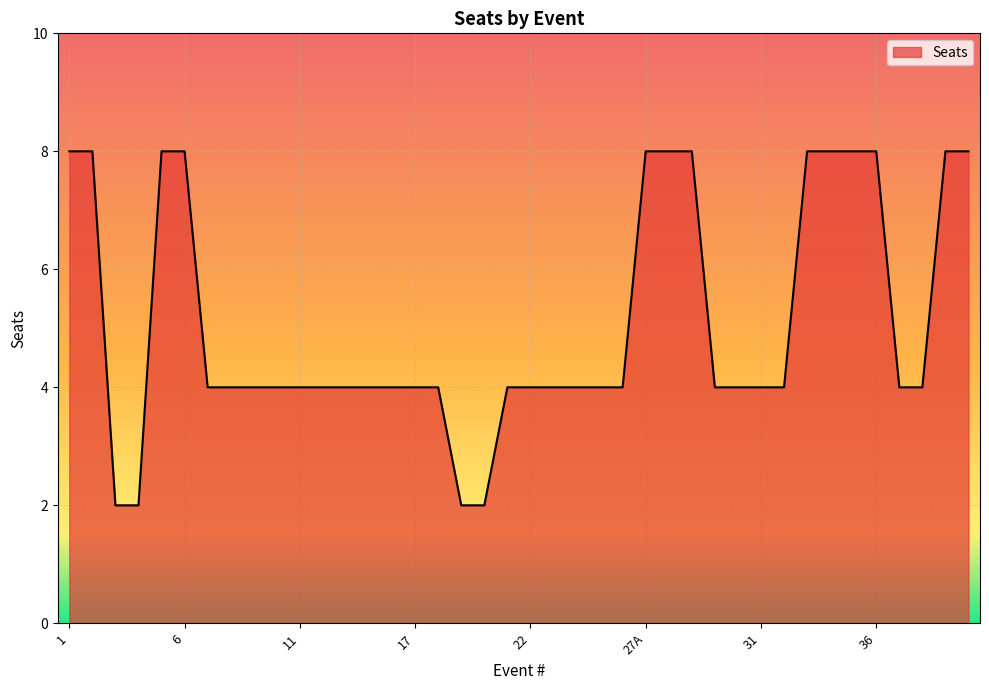

What is the greatest value displayed?

8